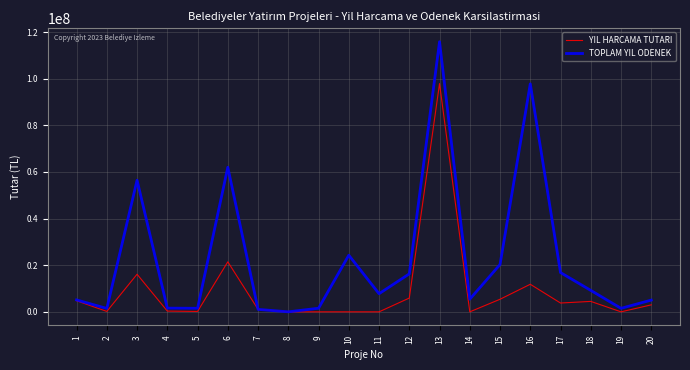

Which category has the highest value in the TOPLAM YIL ODENEK series?

13